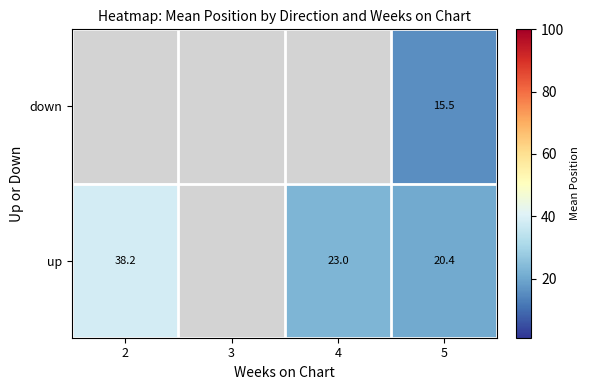

Rank the series at 5 from lowest to highest value.

down, up